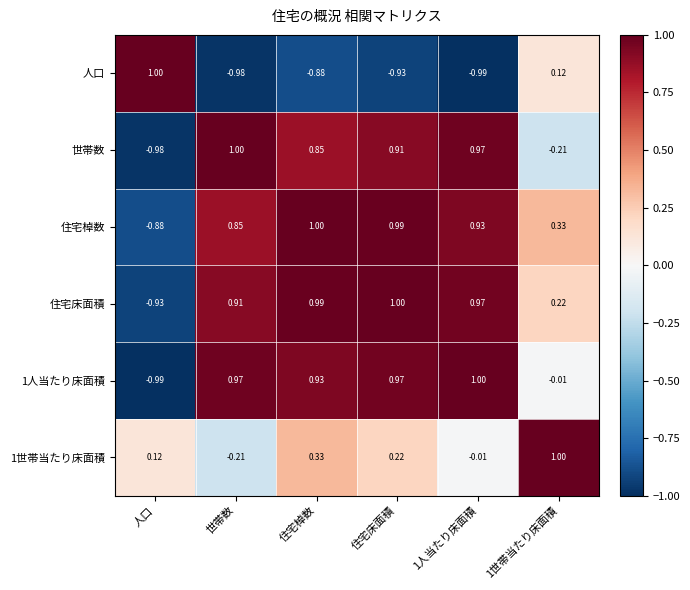

Which category has the lowest value in the 1世帯当たり床面積 series?

世帯数